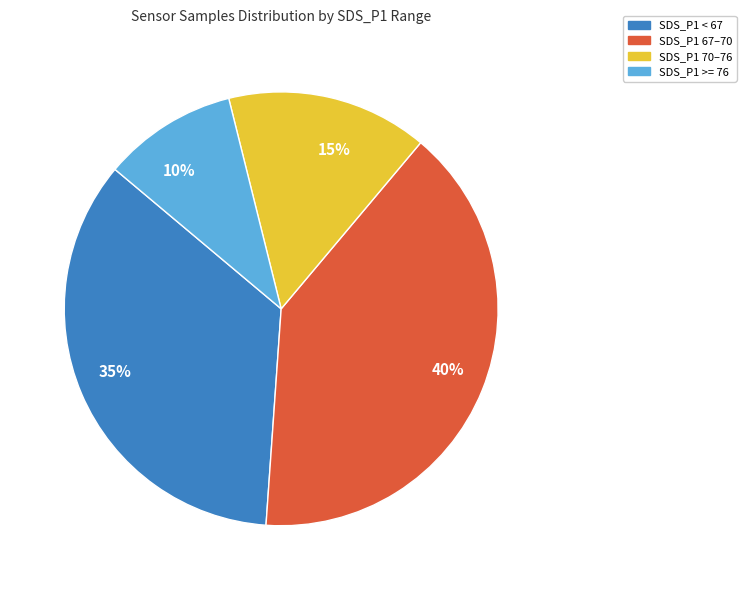

Which category has the biggest portion of the pie?

SDS_P1 67–70